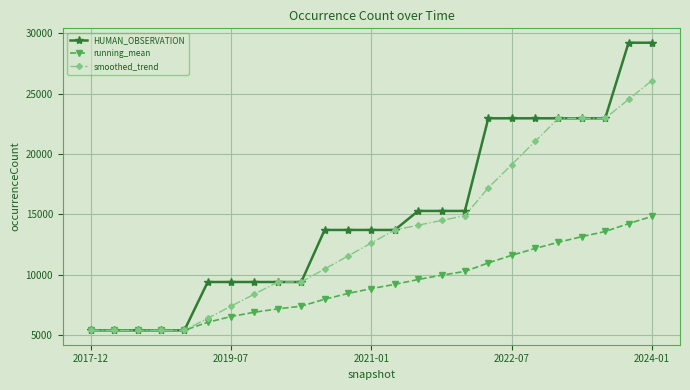

Rank the series by their average value, from lowest to highest.

running_mean, smoothed_trend, HUMAN_OBSERVATION